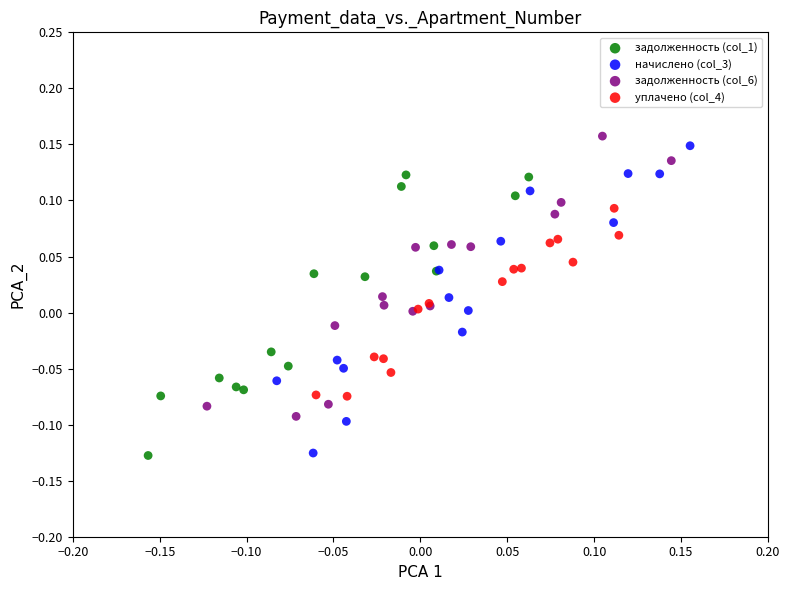

Which series has the widest spread of Y values?

начислено (col_3)